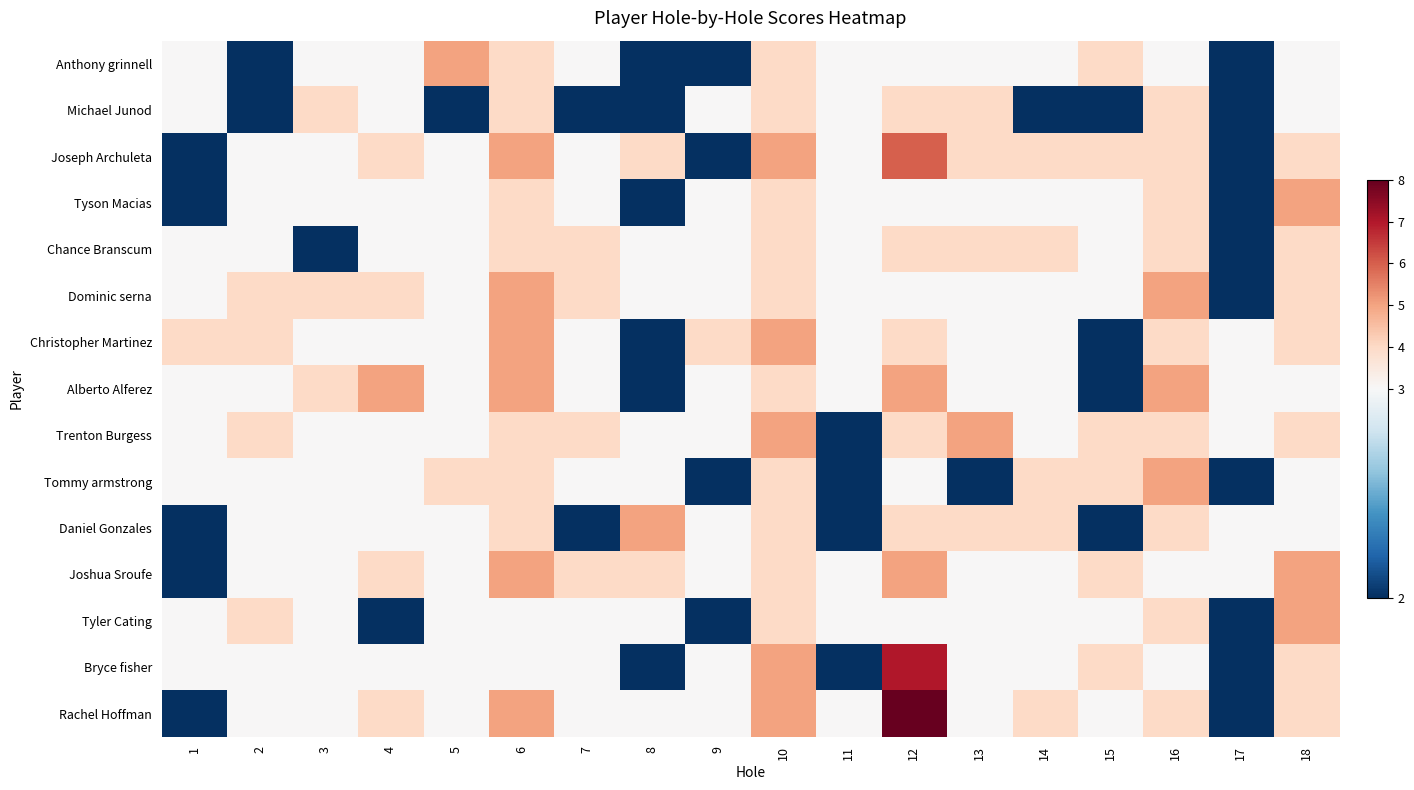

At which category does the chart reach its peak across all series?

12